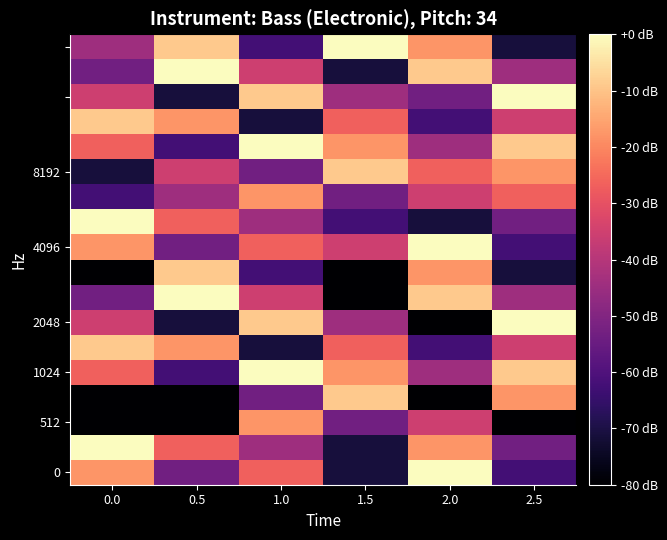

Count the number of categories in the chart.

6